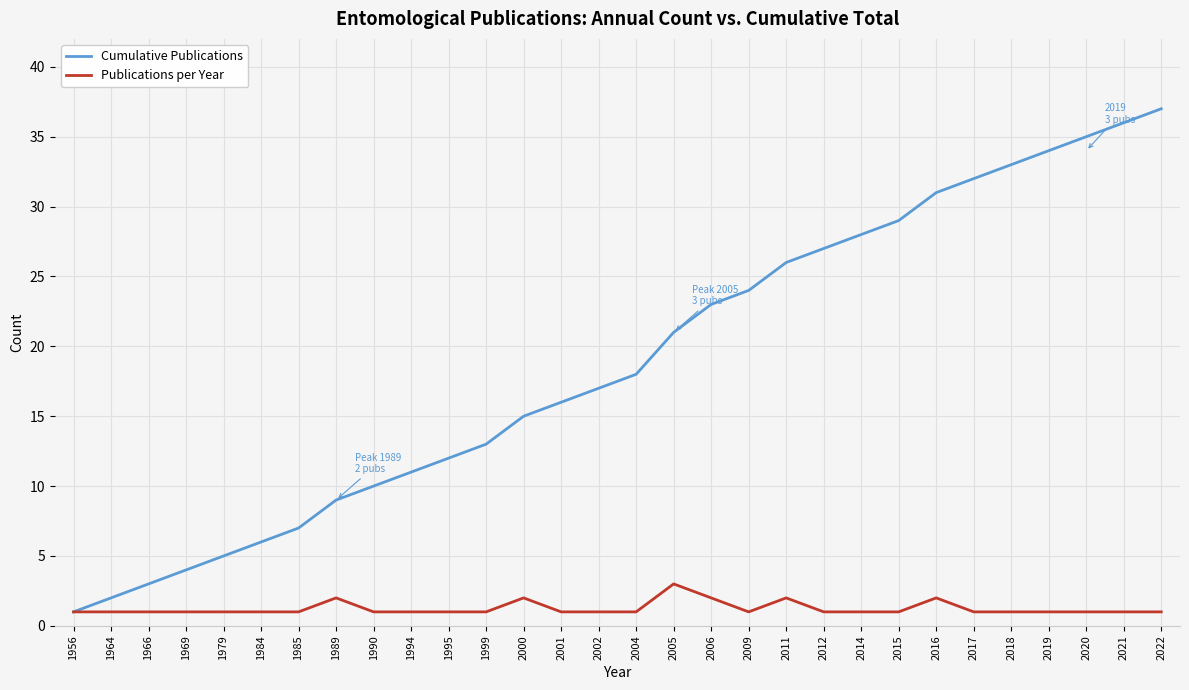

Between 2001 and 2014, which series saw the biggest shift?

Cumulative Publications